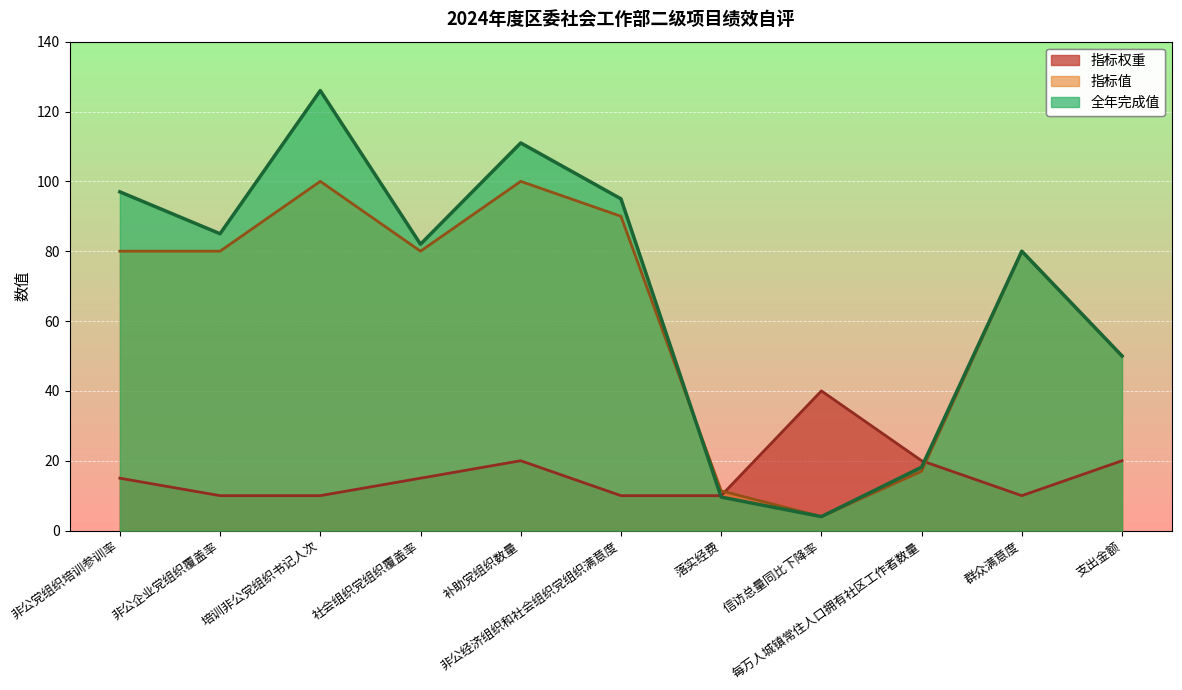

What is the maximum value shown in the chart?

126.0